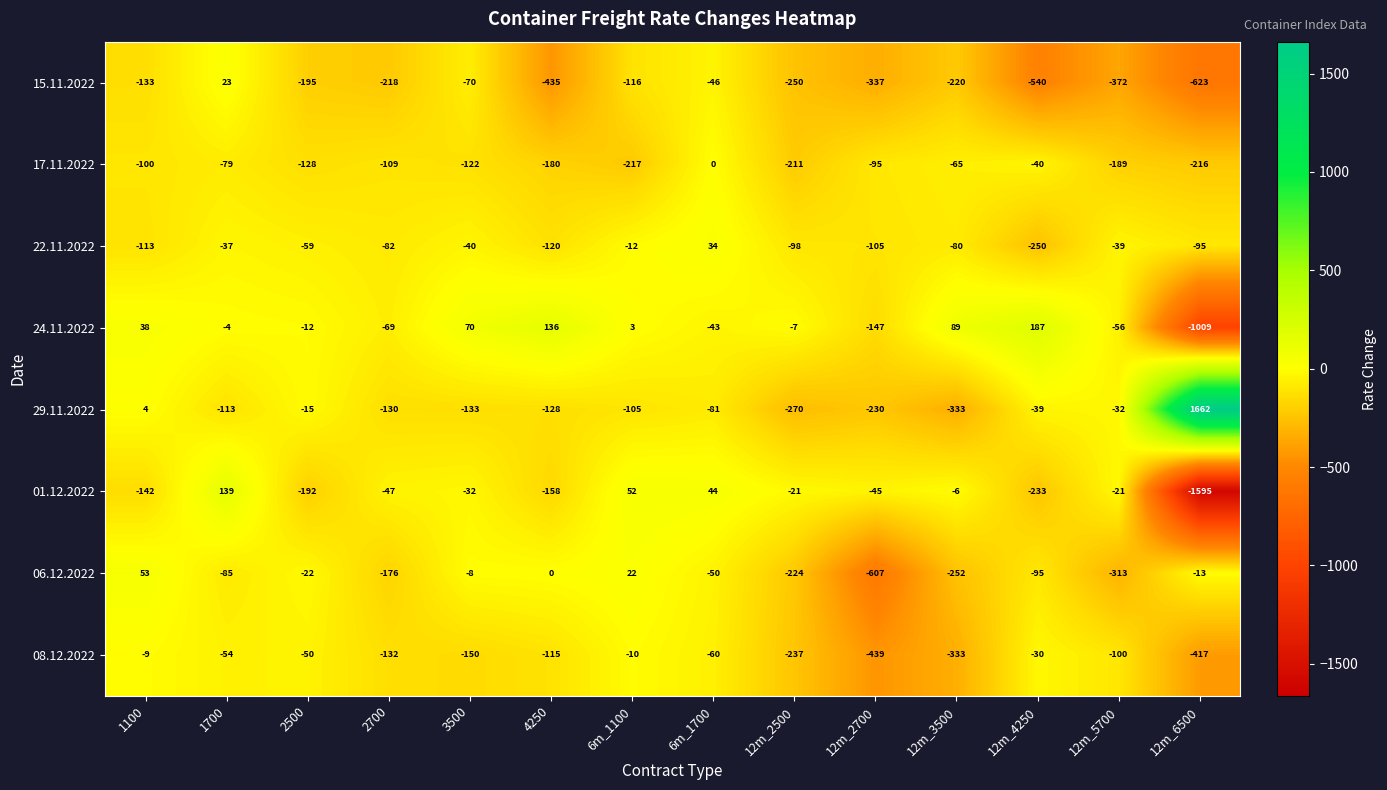

Count the number of categories in the chart.

14